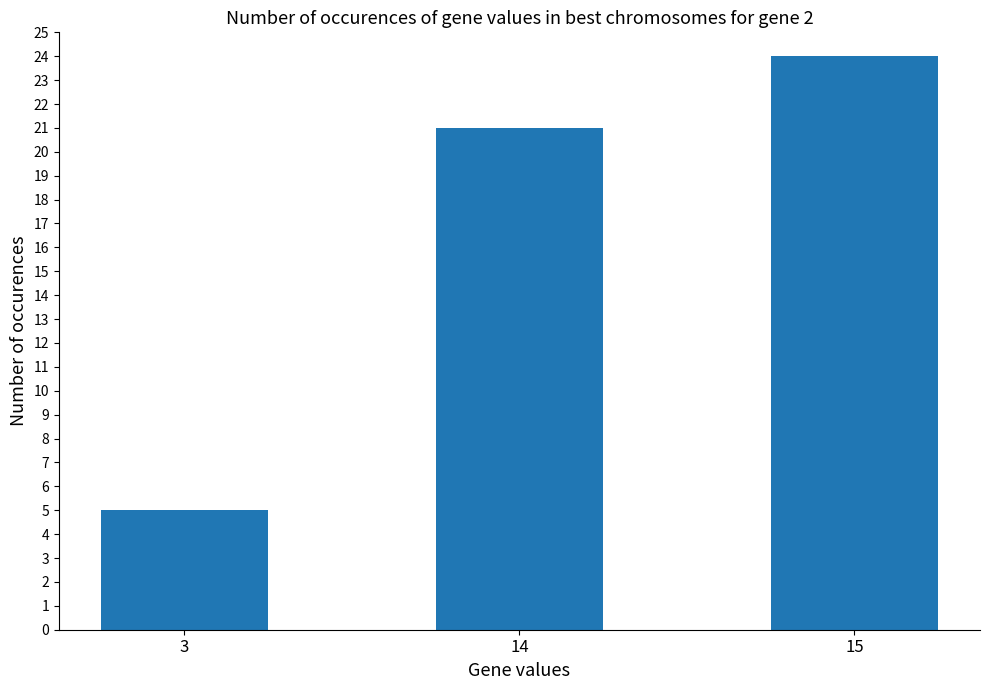

List the labels in order of value, largest first.

15, 14, 3